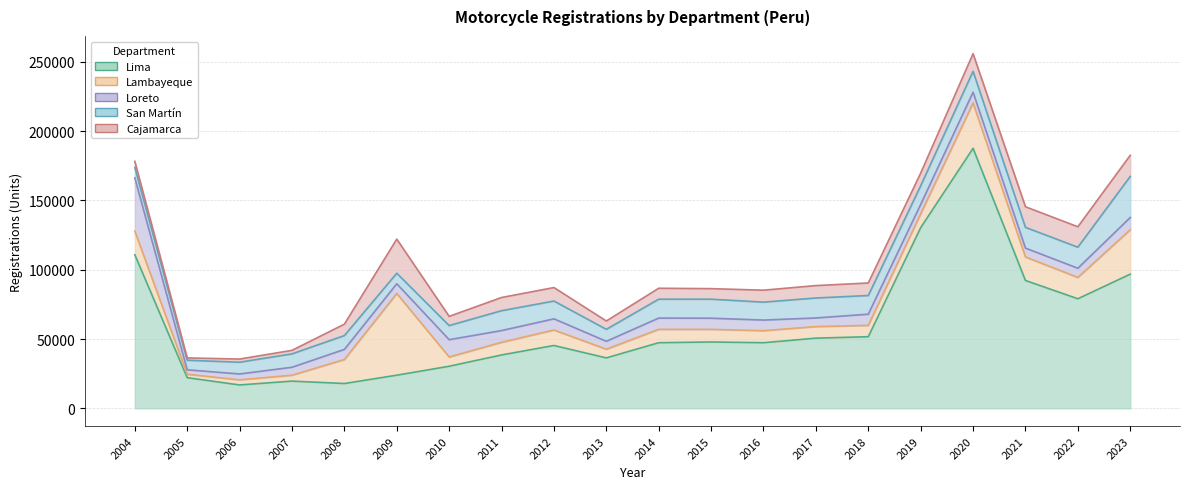

At which label does Lima first exceed 47327?

2004